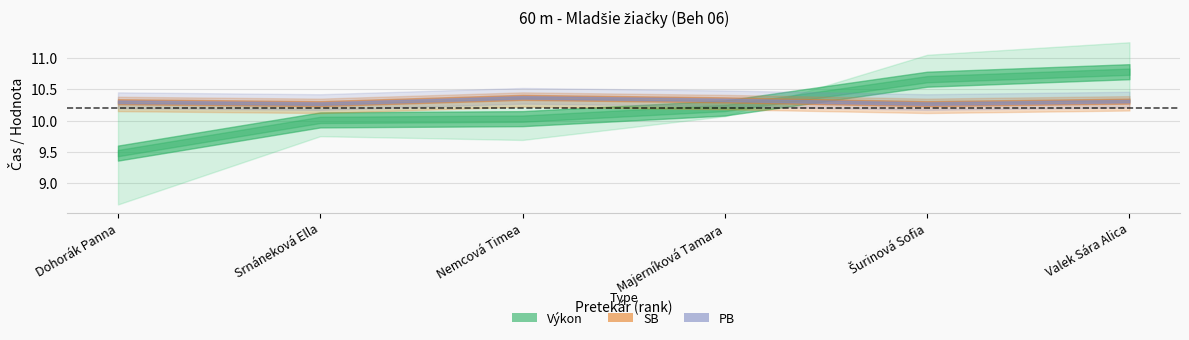

Reading left to right, transcribe all the data shown in this chart.

Poradie: 1.0	2.0	3.0	4.0	5.0	6.0
Výkon: 9.5	10.0	10.0	10.2	10.7	10.8
PB: 10.3	10.3	10.4	10.3	10.3	10.3
SB: 10.3	10.3	10.4	10.3	10.3	10.3